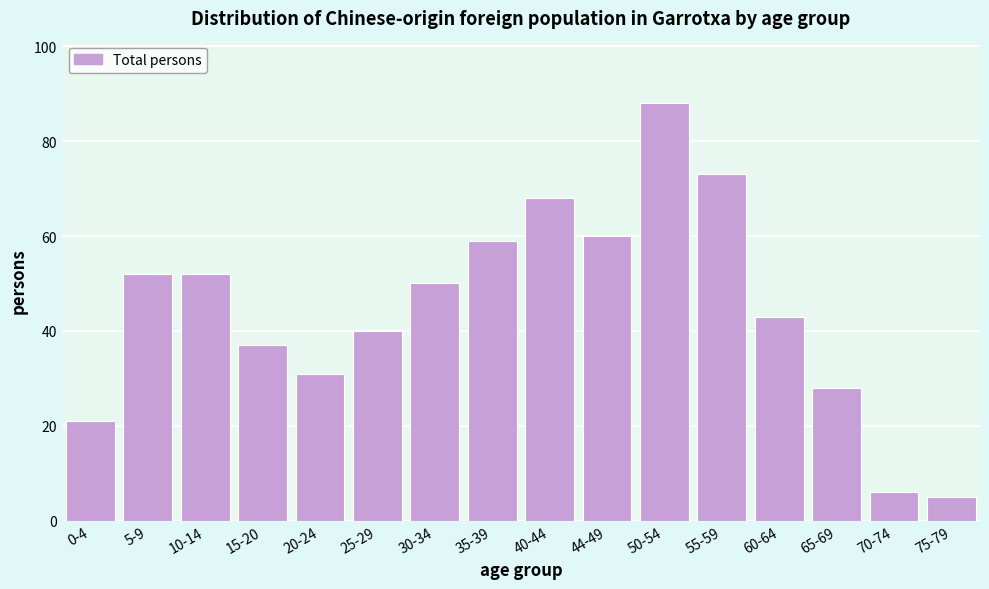

Reading left to right, what are all the values shown in this chart?

0-4=21	5-9=52	10-14=52	15-20=37	20-24=31	25-29=40	30-34=50	35-39=59	40-44=68	44-49=60	50-54=88	55-59=73	60-64=43	65-69=28	70-74=6	75-79=5